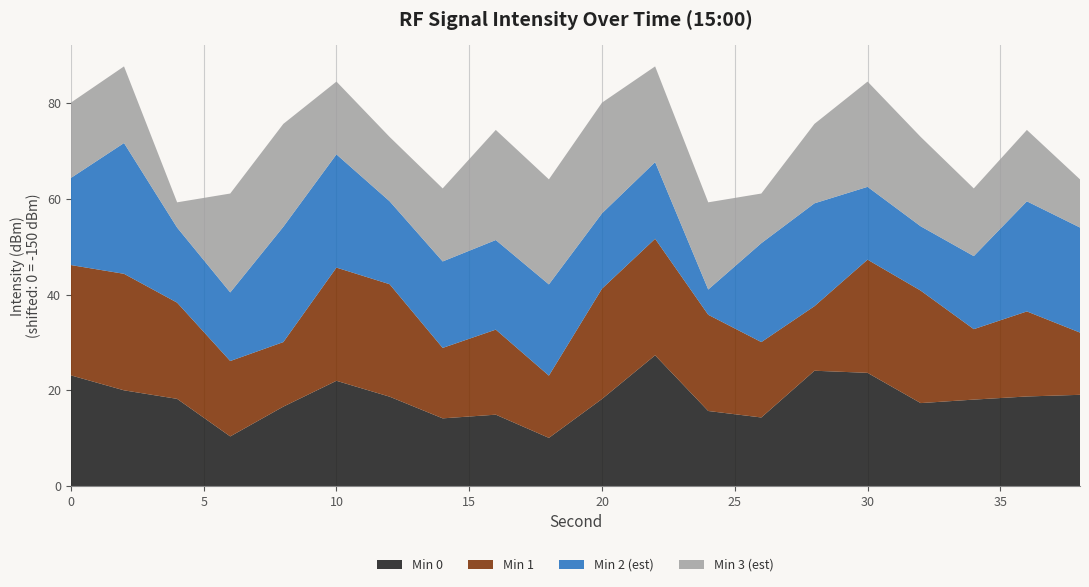

Does the chart have visible grid lines?

Yes